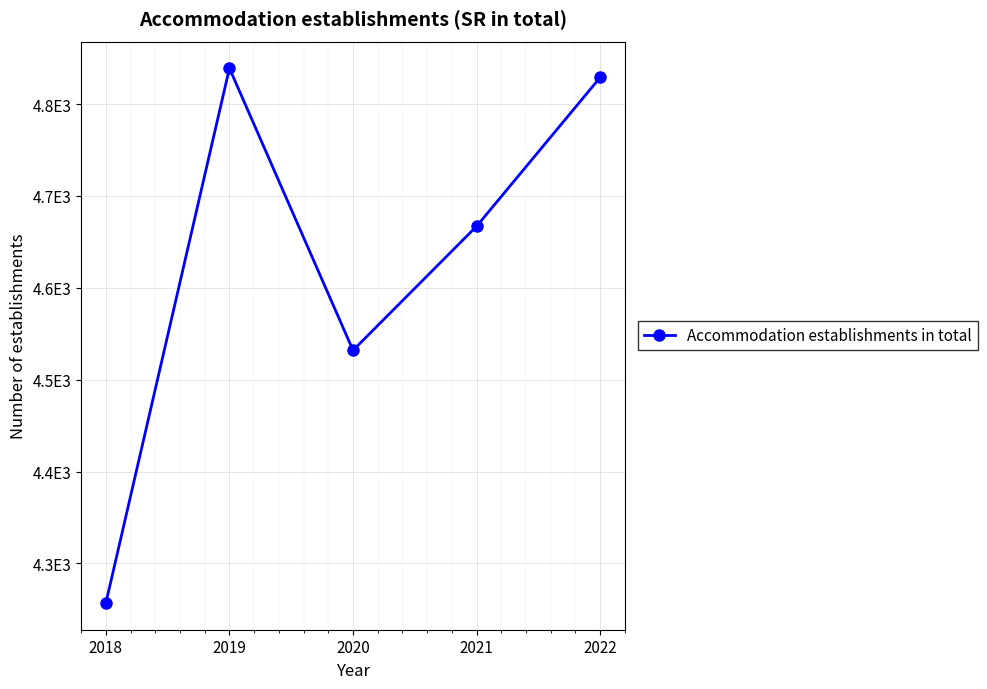

Does the chart have visible grid lines?

Yes